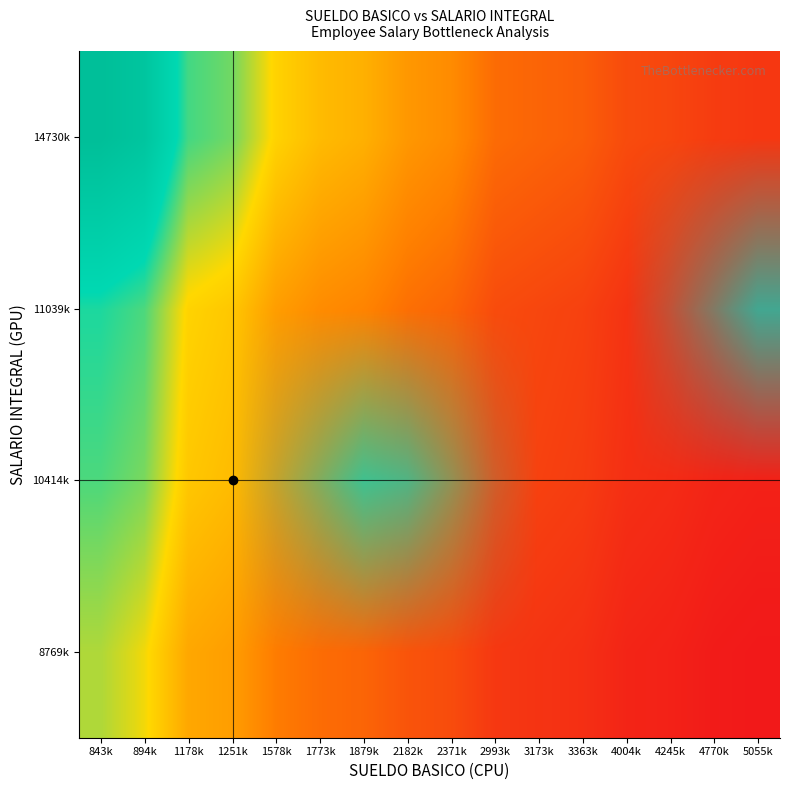

At how many categories does at least one series exceed 0?

16